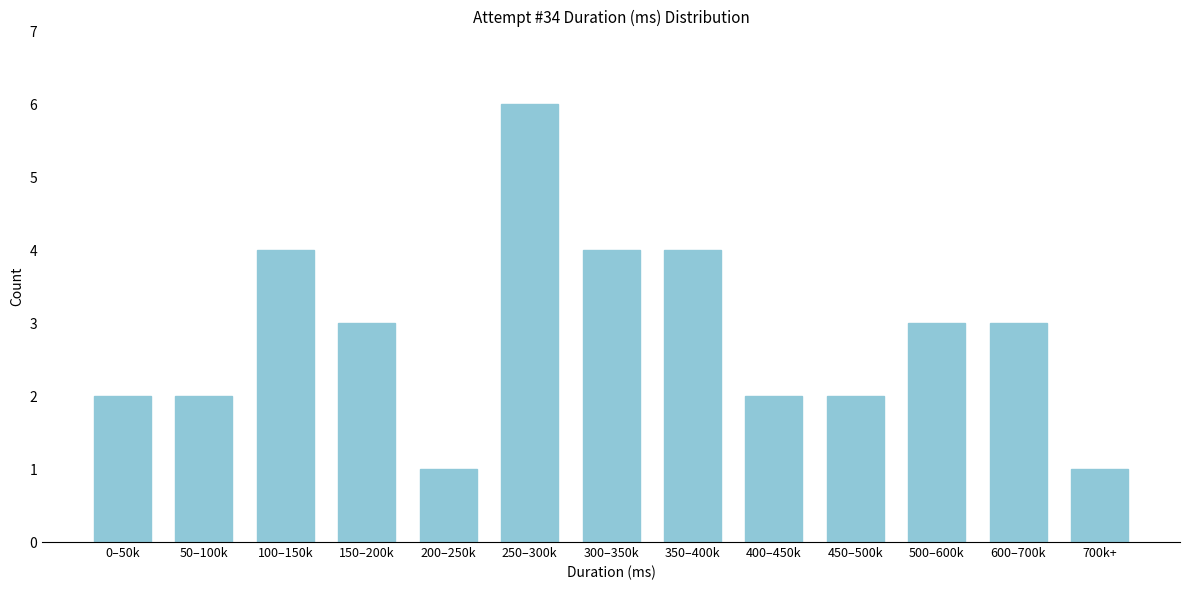

Reading left to right, transcribe all the data shown in this chart.

0–50k=2	50–100k=2	100–150k=4	150–200k=3	200–250k=1	250–300k=6	300–350k=4	350–400k=4	400–450k=2	450–500k=2	500–600k=3	600–700k=3	700k+=1